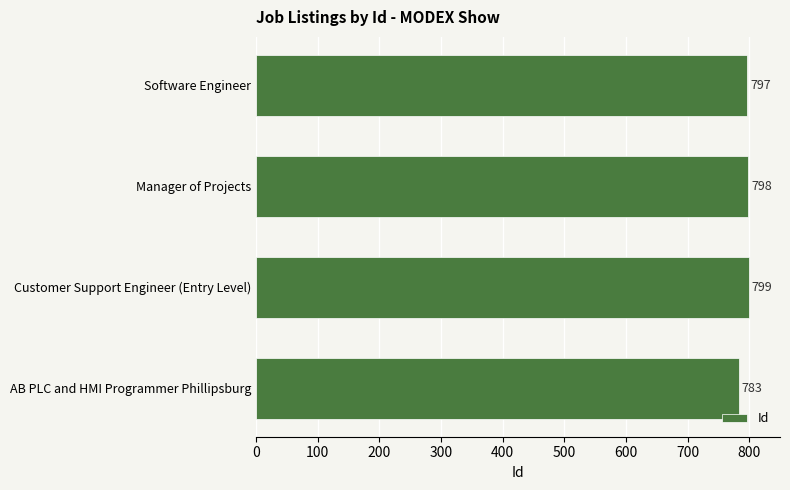

The value at Software Engineer is 528. True or false?

False